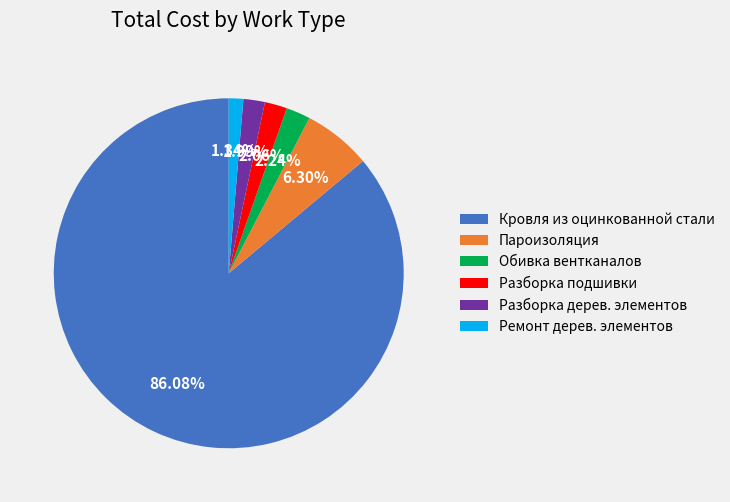

Approximately how many times larger is the value at Пароизоляция compared to Обивка вентканалов?

2.8